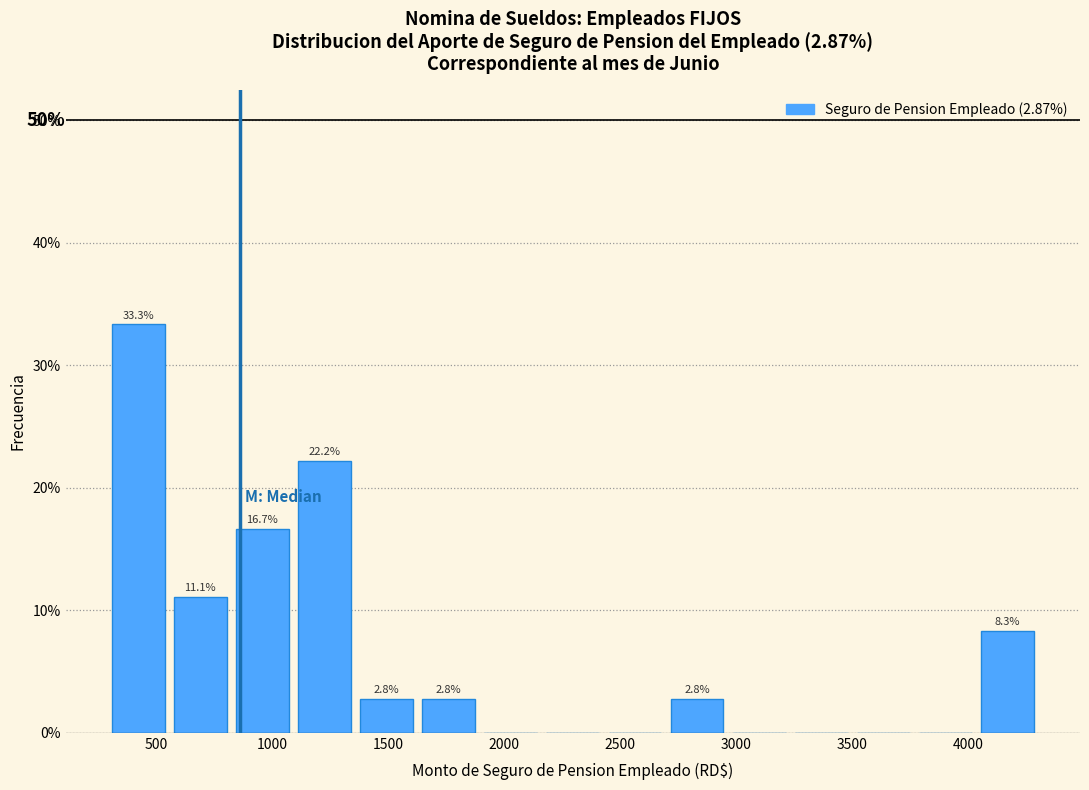

Over which range of the x-axis is the bar tallest?

300 to 550